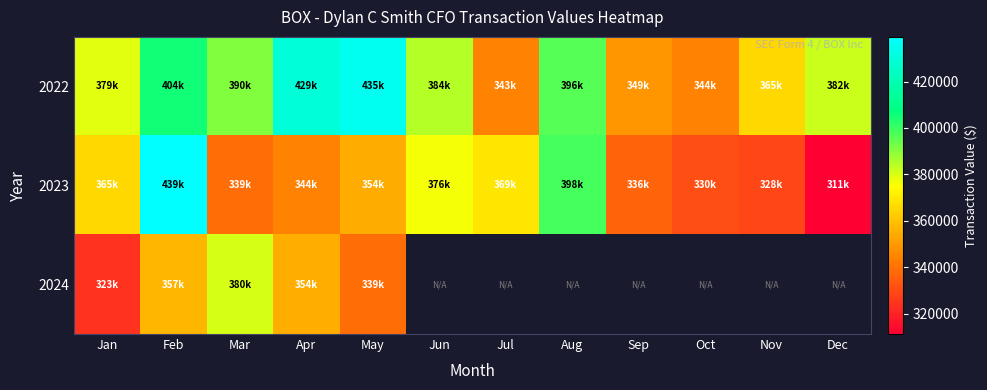

Where does the 2022 series first go above 384690?

Feb